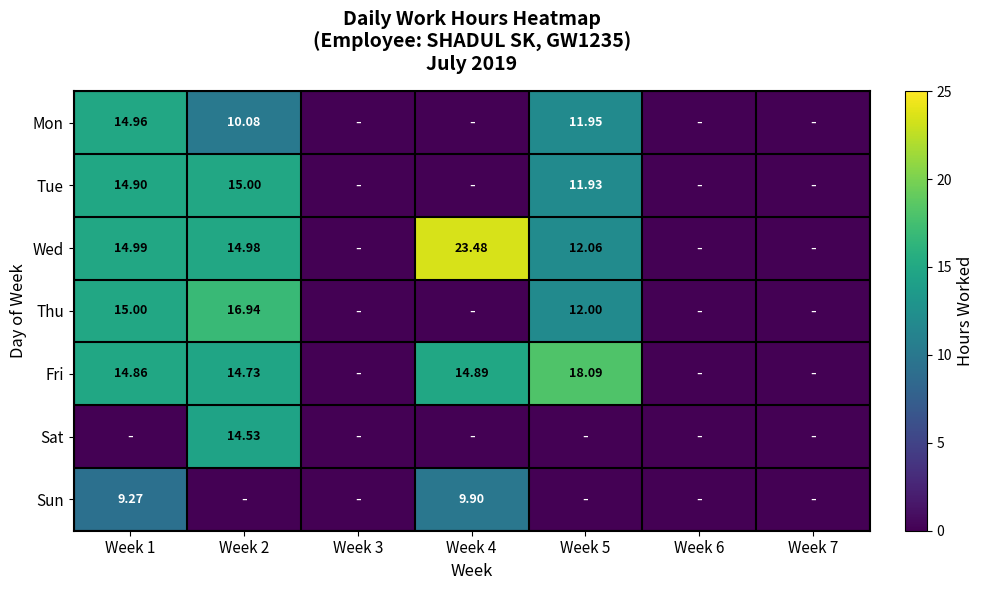

What is the difference between the maximum and minimum values in the Sun series?

9.9